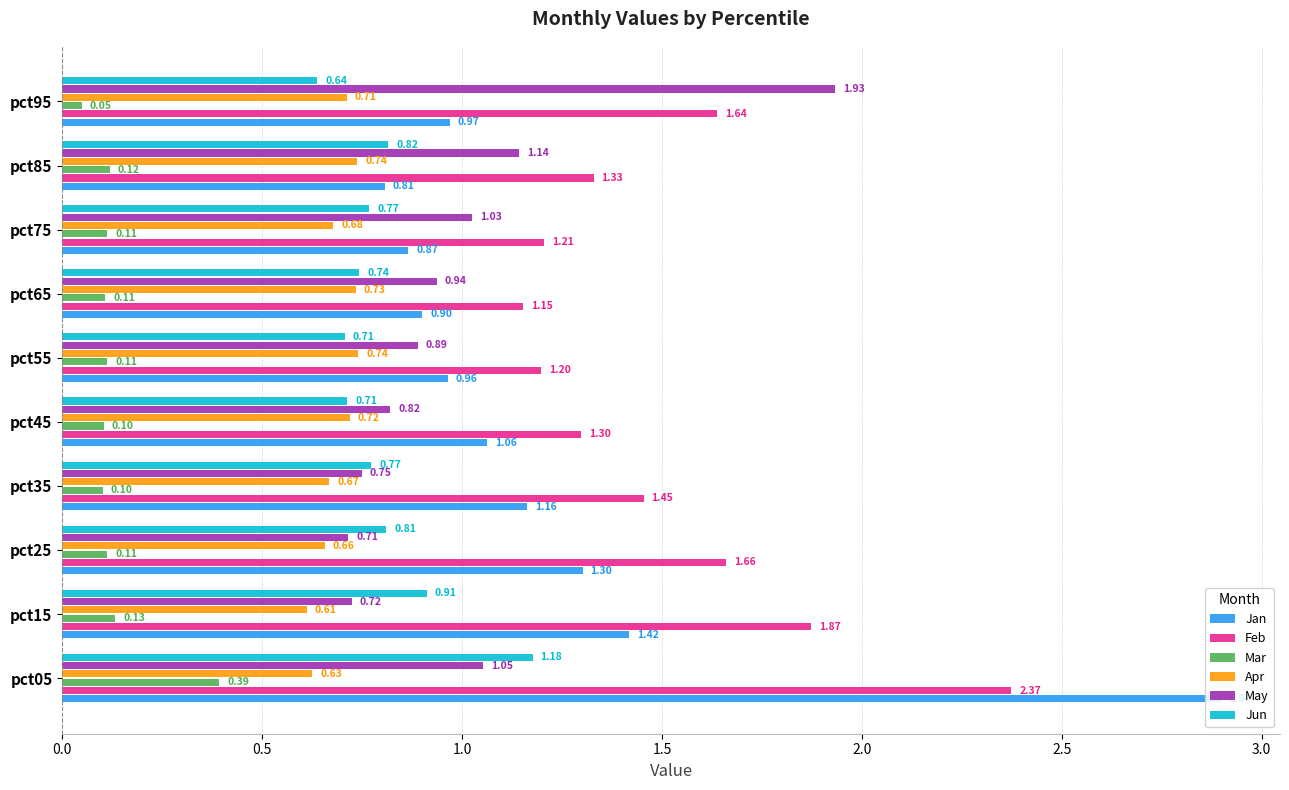

Where is Jun nearest to the value 0?

pct95